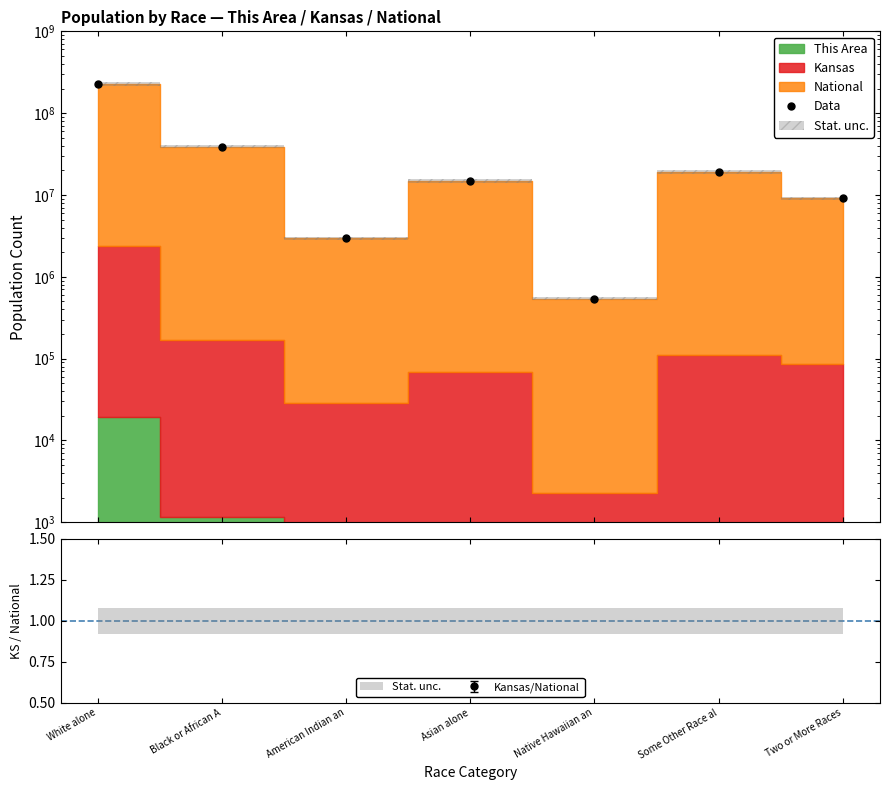

Does the chart display data point markers on the line(s)?

Yes